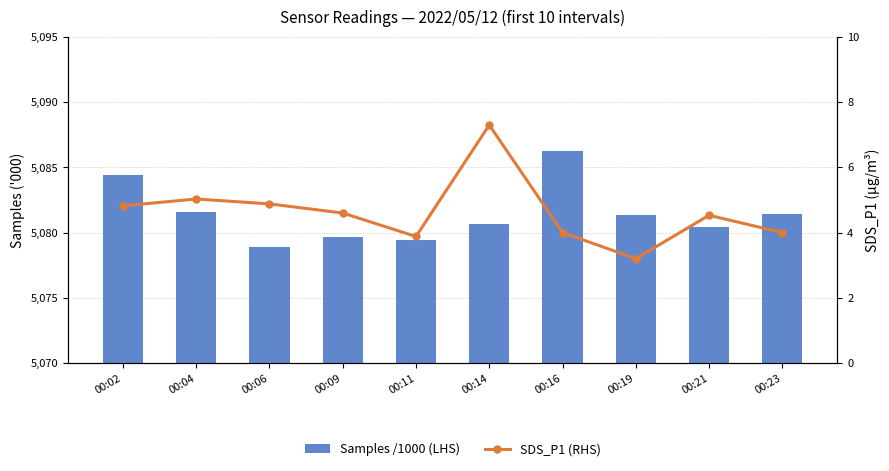

What is the total value across all series at 00:06?

5083.7